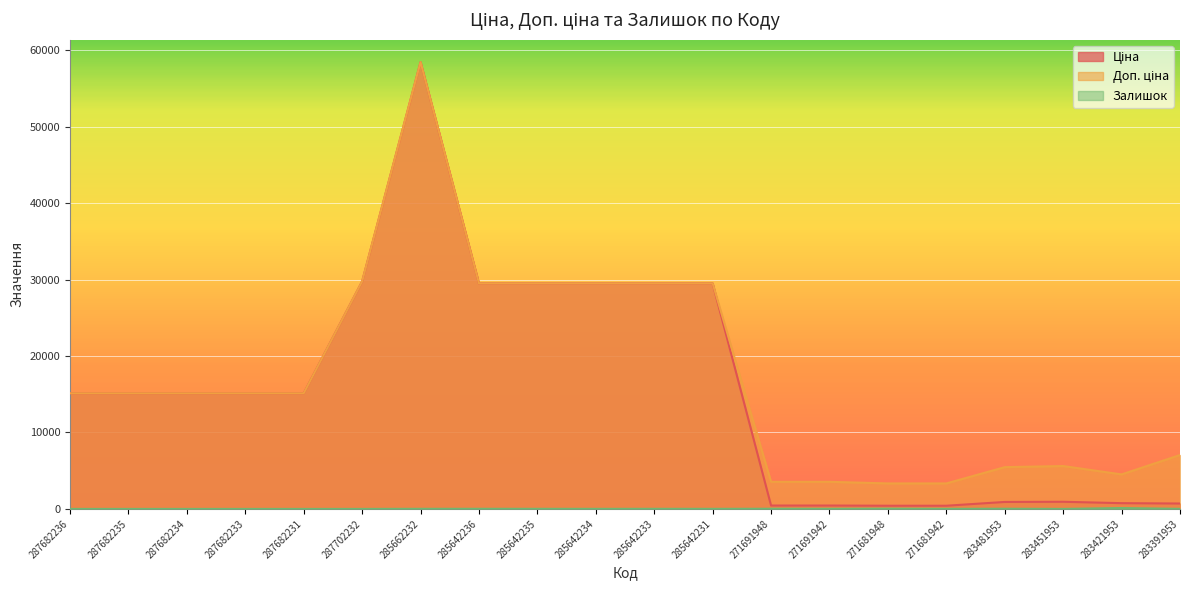

In Доп. ціна, how many points are lower than both neighbors (excluding endpoints)?

1